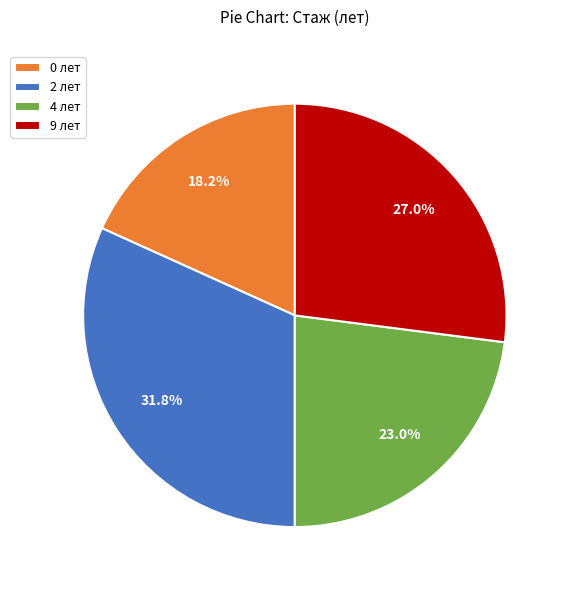

What percentage is NOT represented by 0 лет?

81.8%